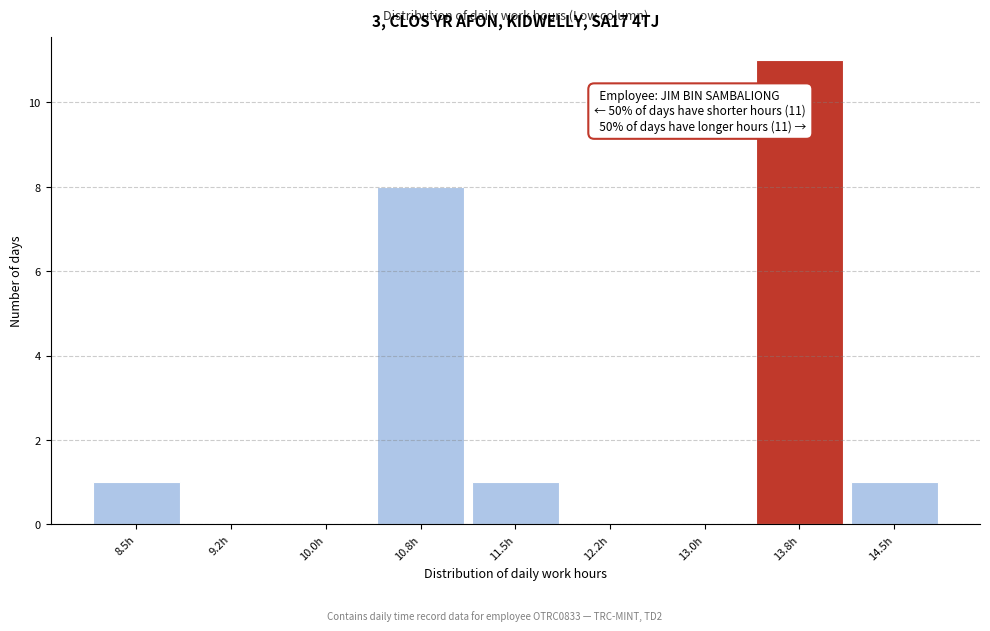

Reading left to right, transcribe all the data shown in this chart.

8.5h=1	9.2h=0	10.0h=0	10.8h=8	11.5h=1	12.2h=0	13.0h=0	13.8h=11	14.5h=1